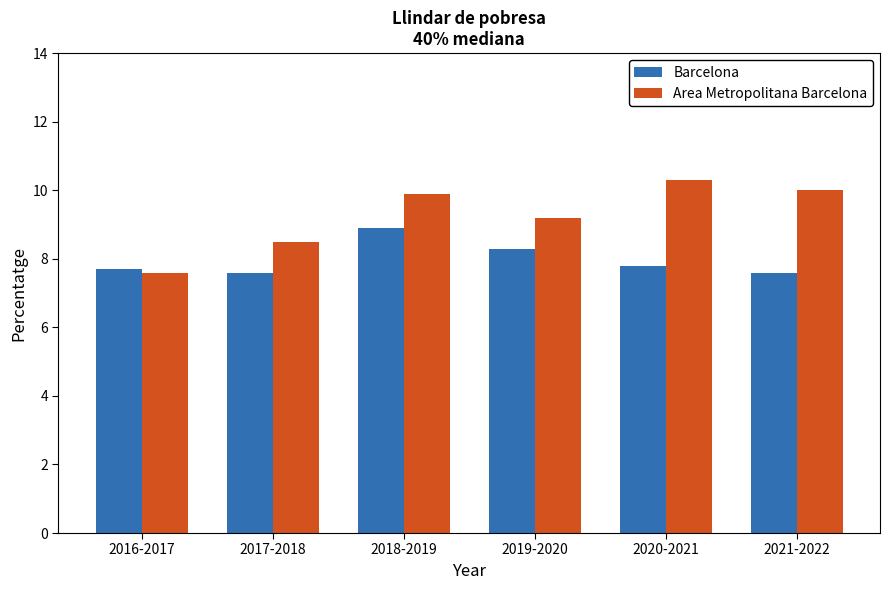

Reading left to right, transcribe all the data shown in this chart.

Barcelona: 7.7	7.6	8.9	8.3	7.8	7.6
Area Metropolitana Barcelona: 7.6	8.5	9.9	9.2	10.3	10.0